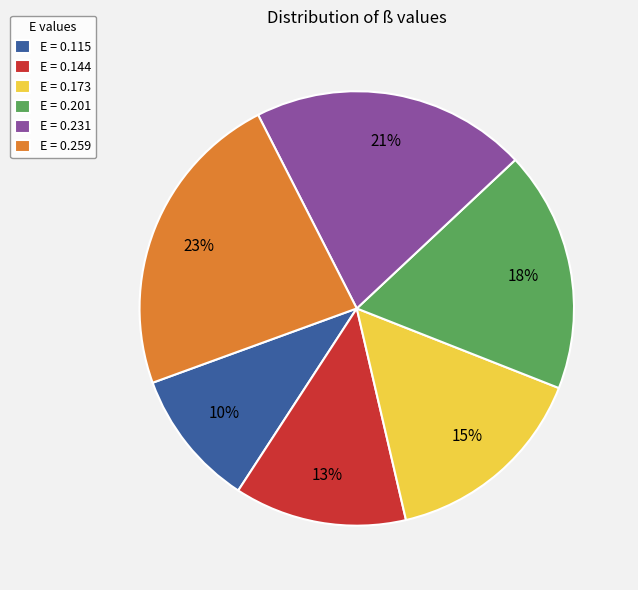

To the nearest percent, what is the combined percentage of E = 0.201 and E = 0.144?

31%